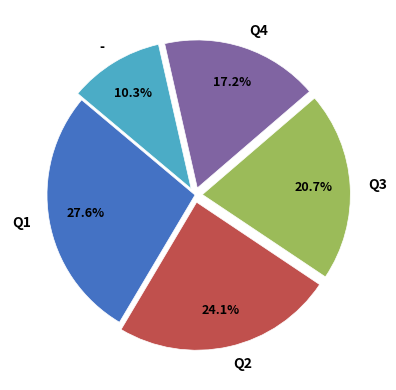

Does any single category account for the majority?

No